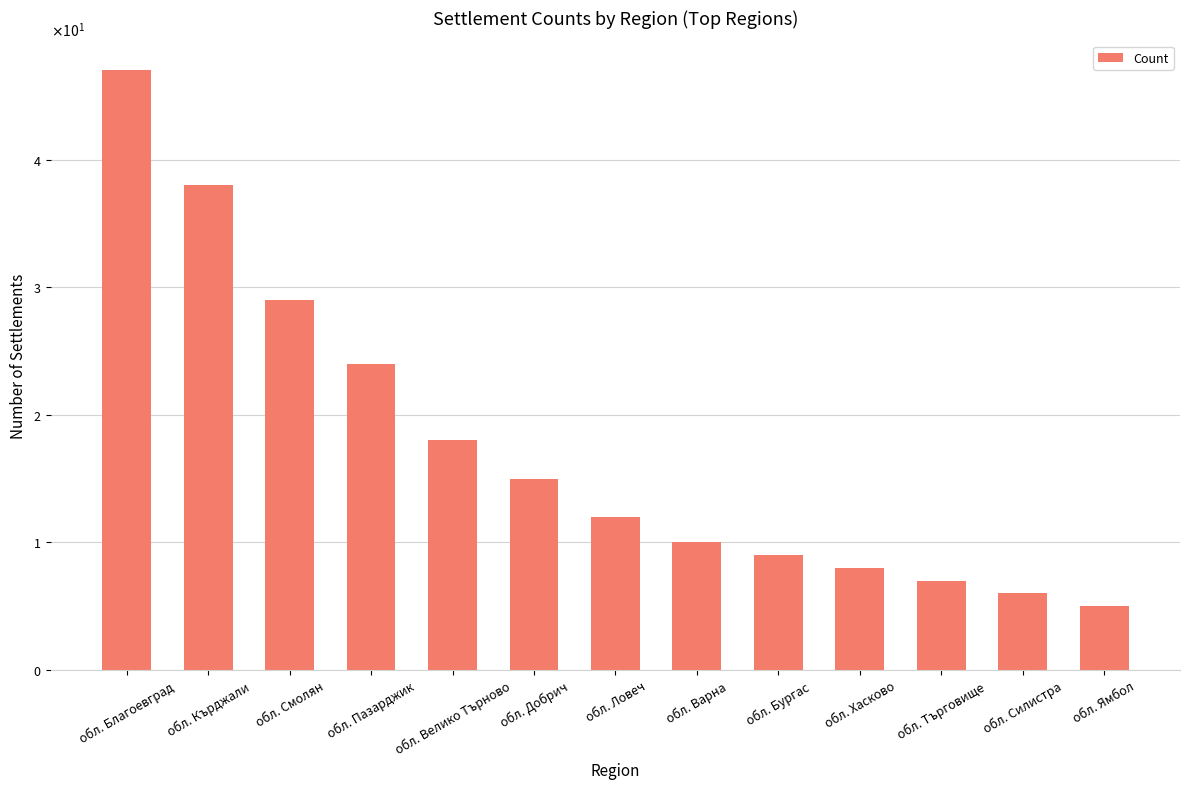

Are the bars horizontal?

No